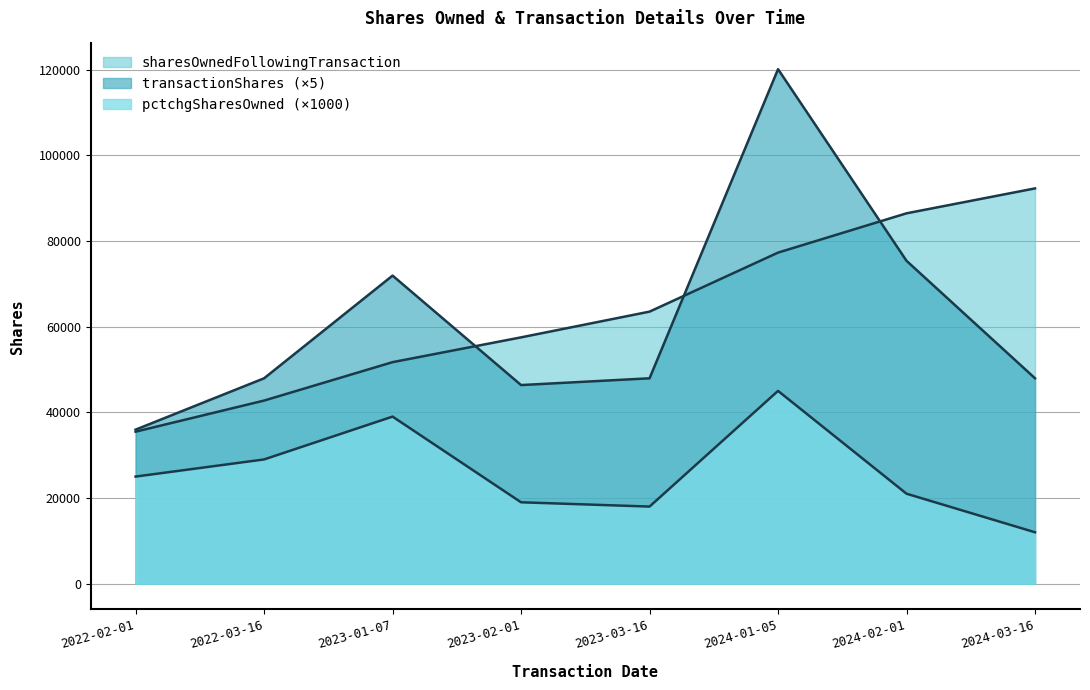

What is the sum of the pctchgSharesOwned values at 2024-02-01 and 2022-03-16?

50000